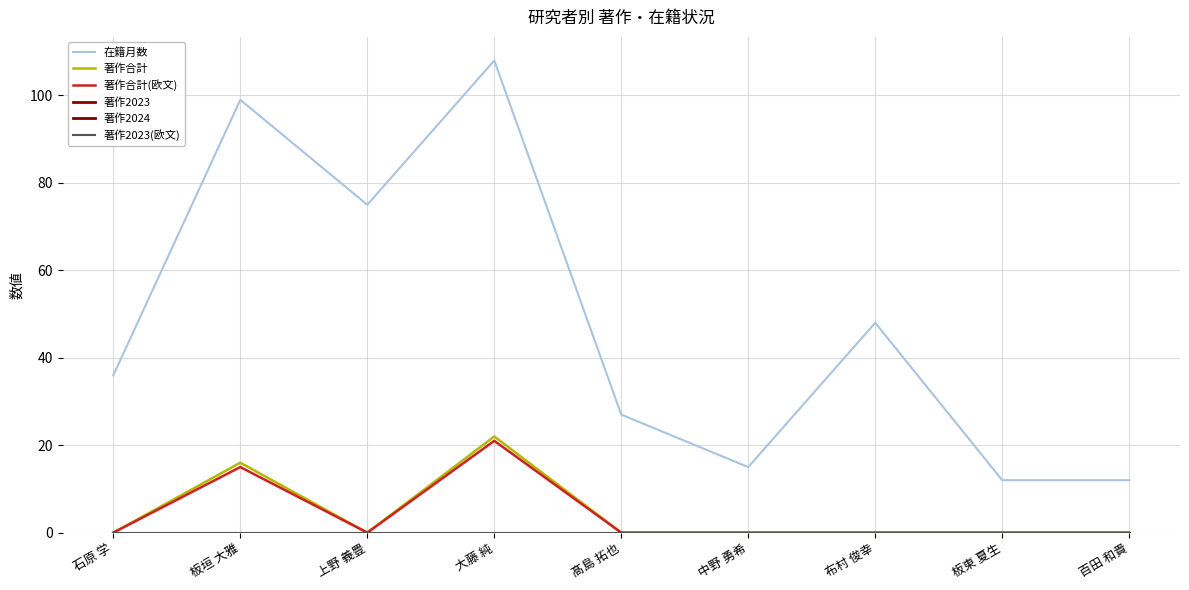

Which series has the largest total across all categories?

在籍月数